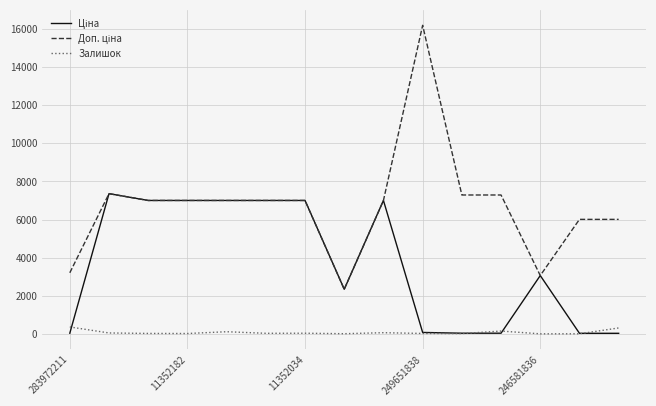

What is the greatest value displayed?

16200.0